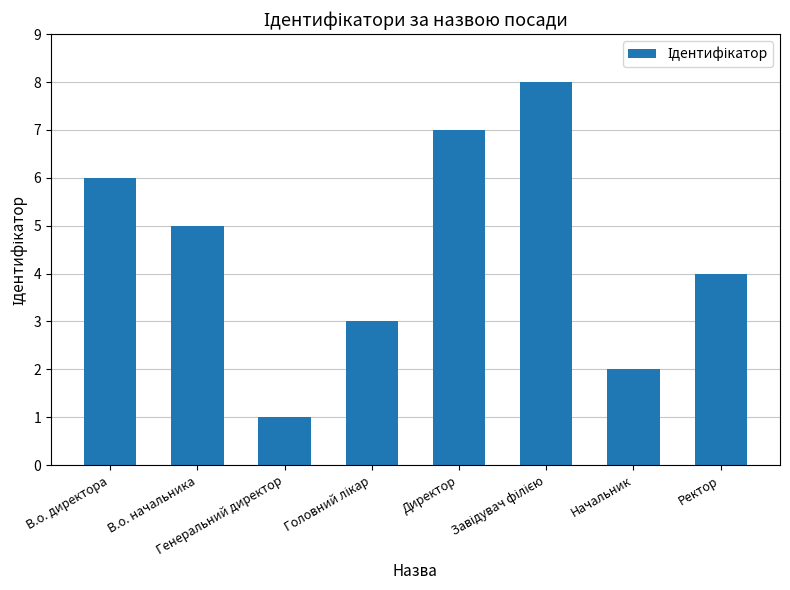

What is the difference between the maximum and minimum values?

7